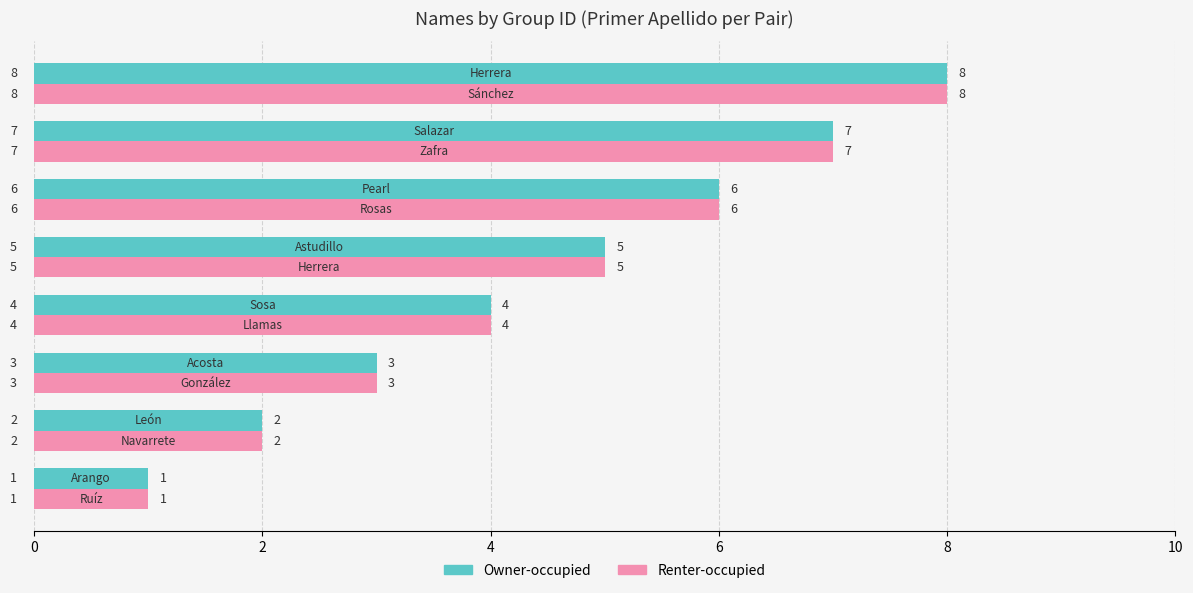

How many Renter-occupied values are between 3 and 7?

5